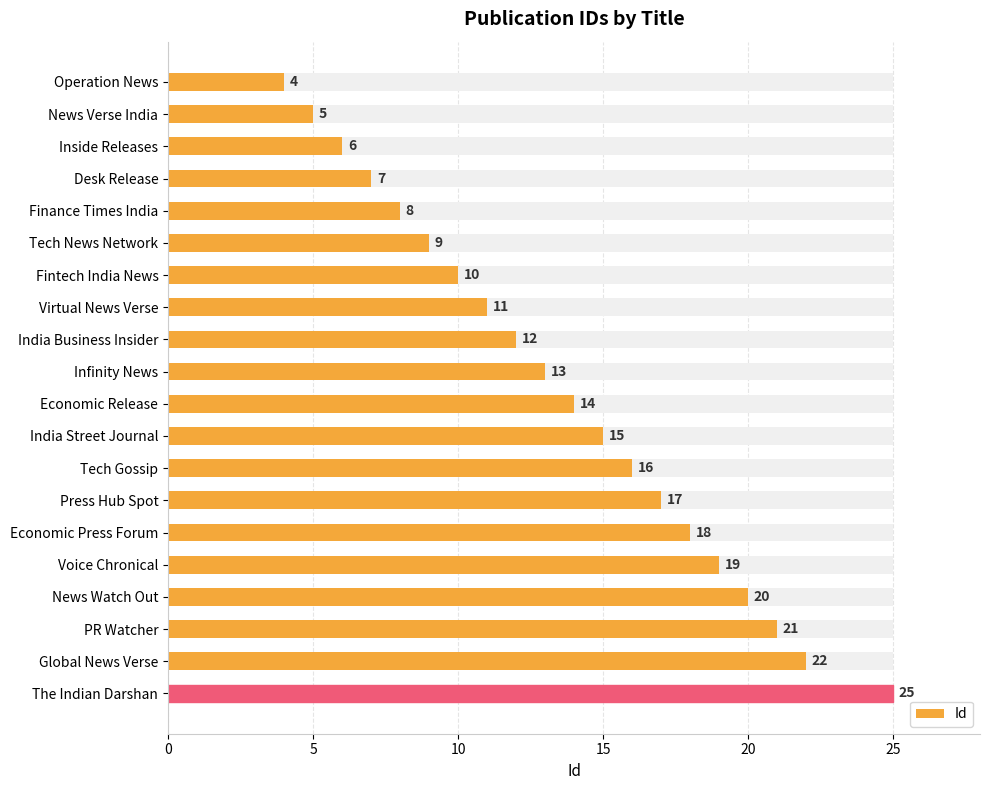

What is the average value?

14